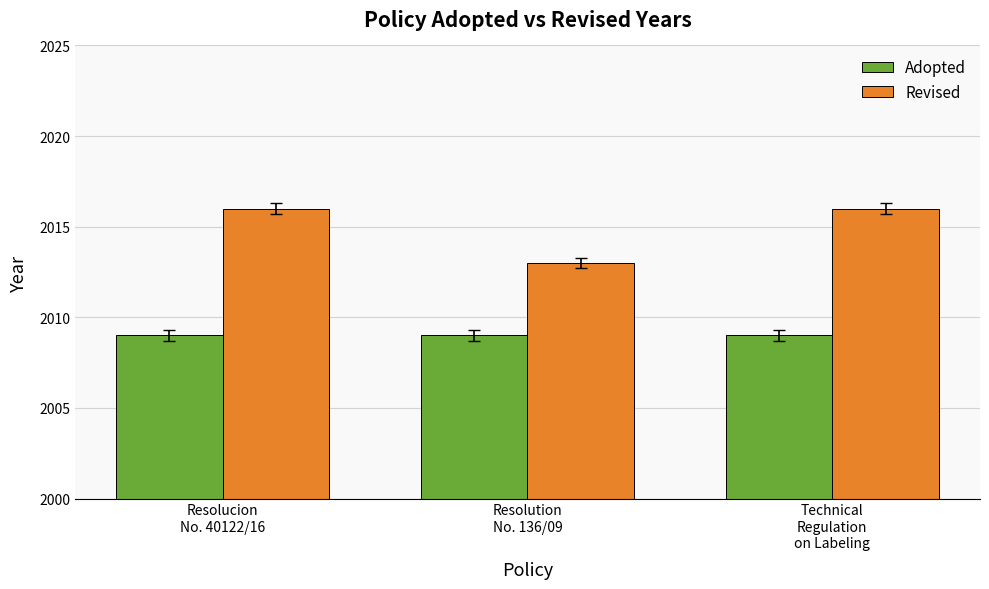

Is it true that Revised equals 956 at Resolucion
No. 40122/16?

False